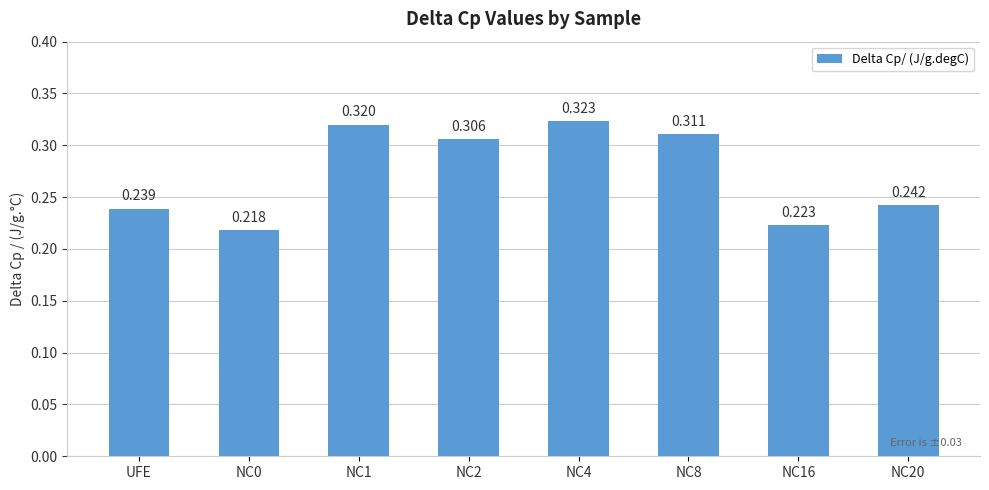

What is the label of the 1st bar from the left?

UFE